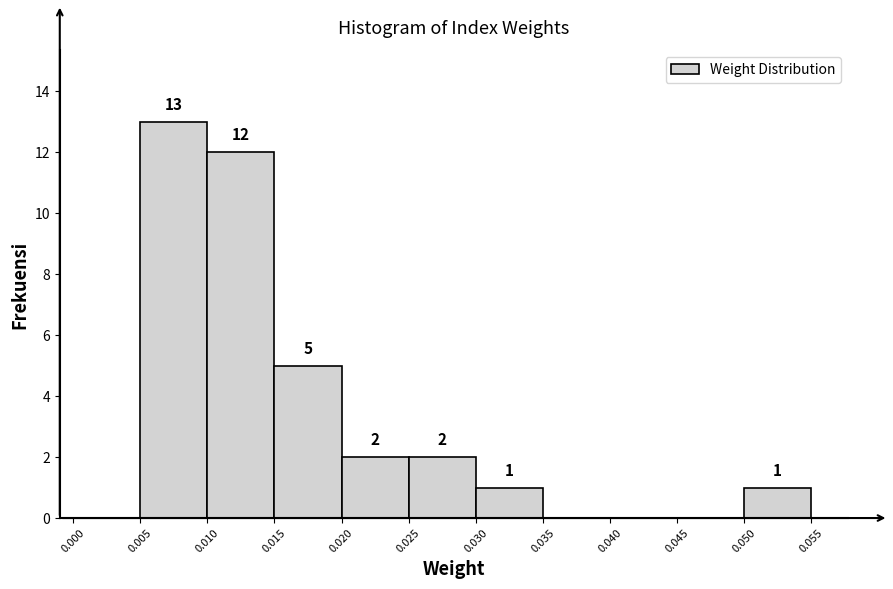

Which range on the x-axis has the tallest bar?

0.005 to 0.010